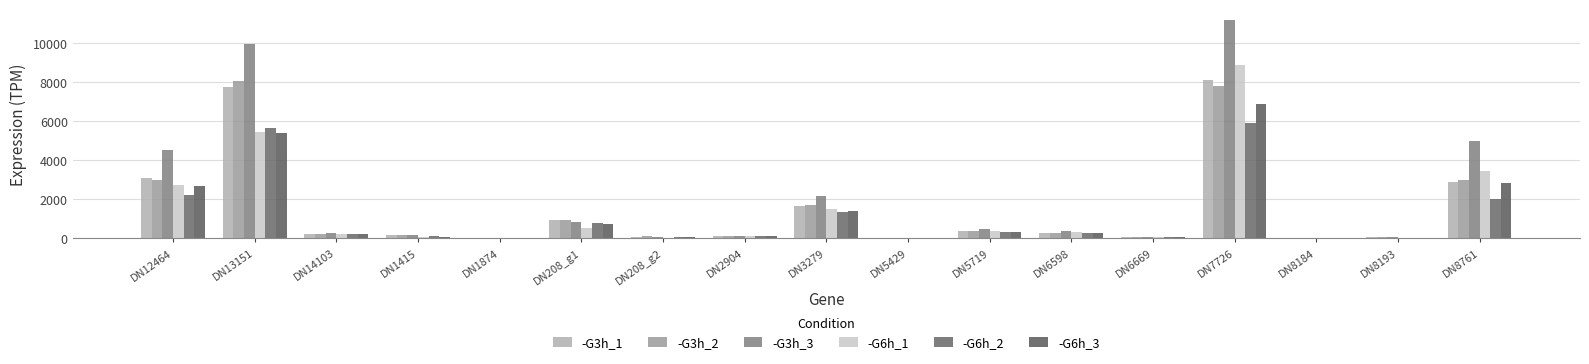

True or false: -G3h_3 has a value of 2063.3 at DN8761.

False